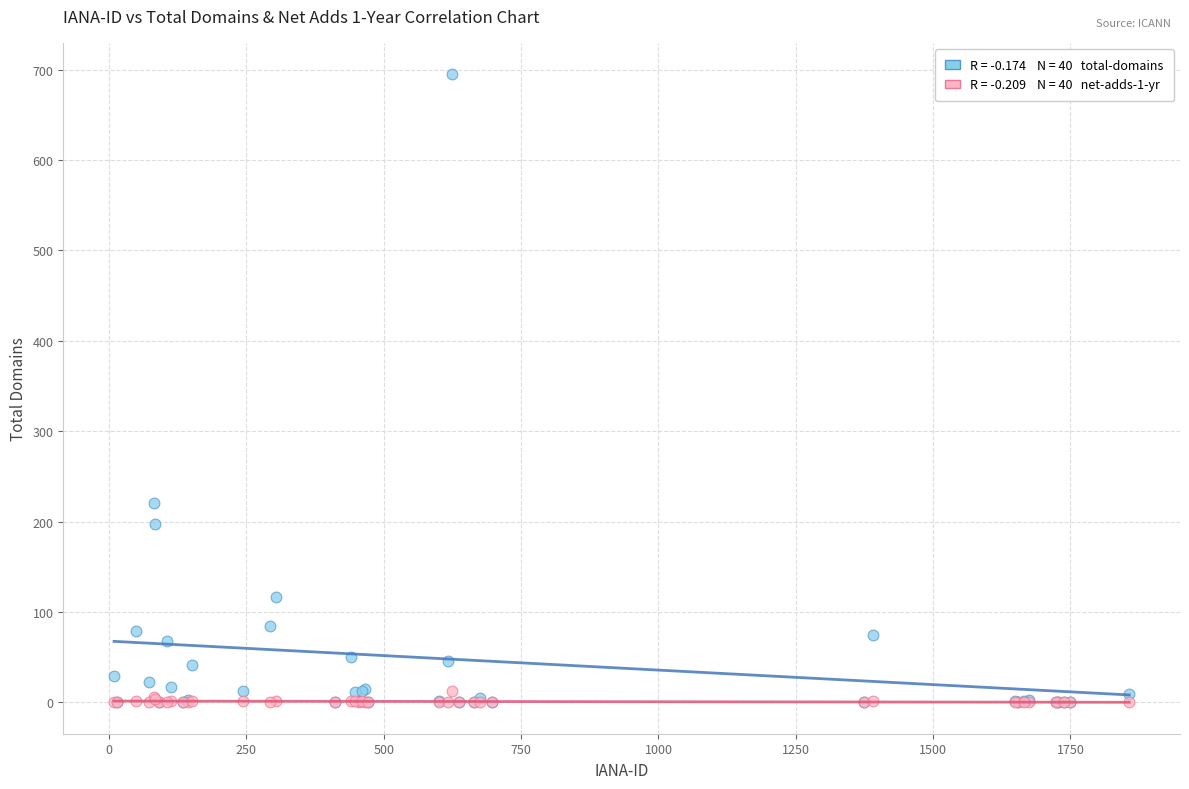

Across all series, what Y value is closest to 347?

221